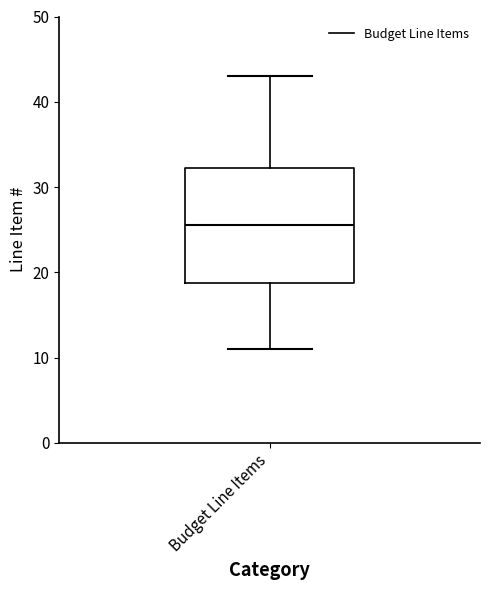

Transcribe this box plot: give where the median line is, the range the box spans, and where the two whiskers end, as read against the y-axis. The values are not printed on the chart, so give them approximately, as read against the axis.

median 26, box 19 to 32, whiskers 11 to 43